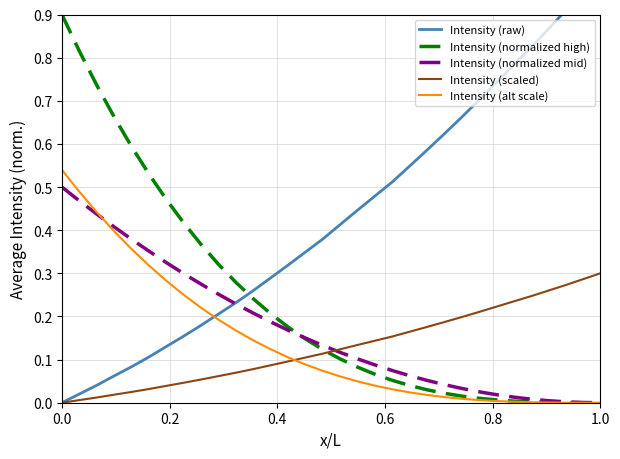

True or false: Intensity (normalized high) and Intensity (scaled) cross at least once.

True